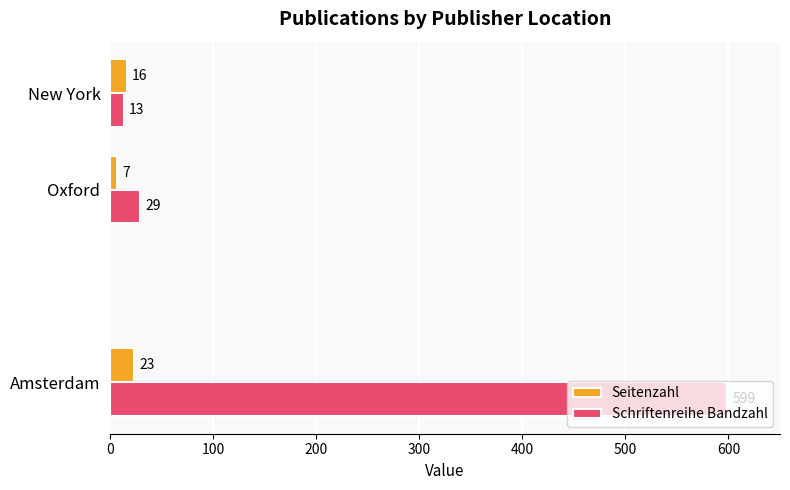

What is the maximum value shown in the chart?

599